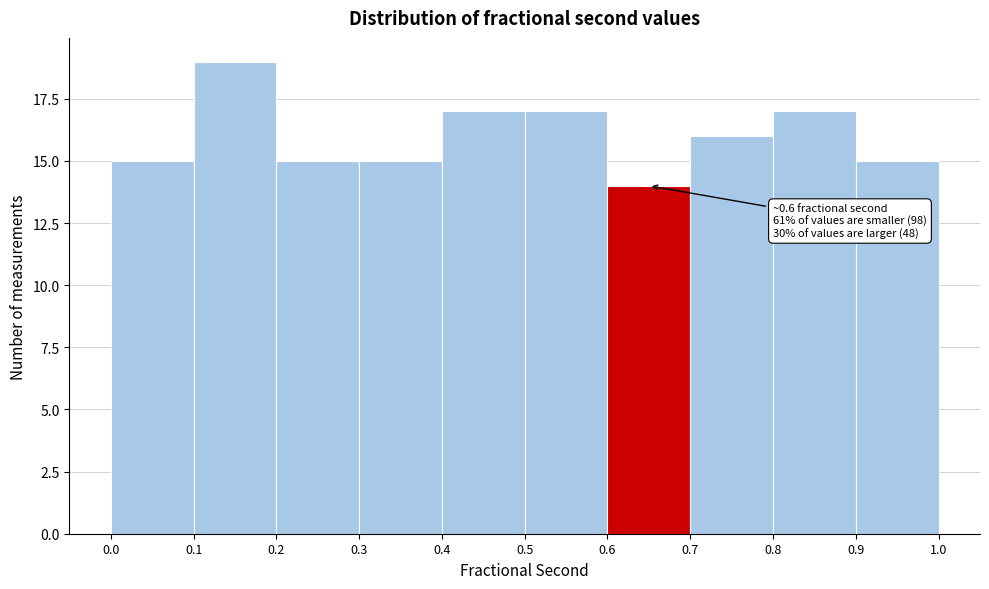

Over which range of the x-axis is the bar tallest?

0.1 to 0.2